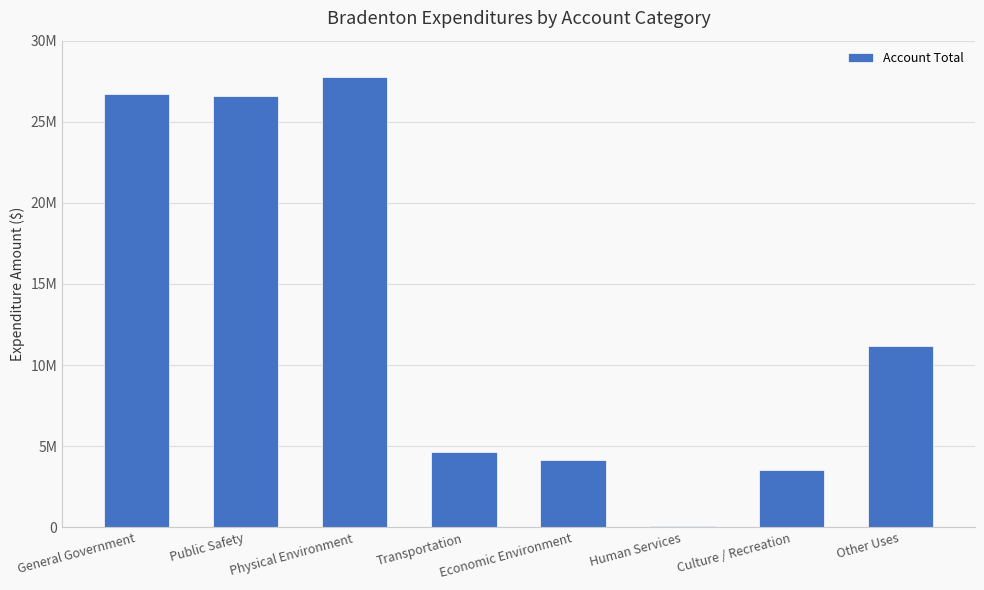

What is the sum of the values at Other Uses and Economic Environment?

15345241